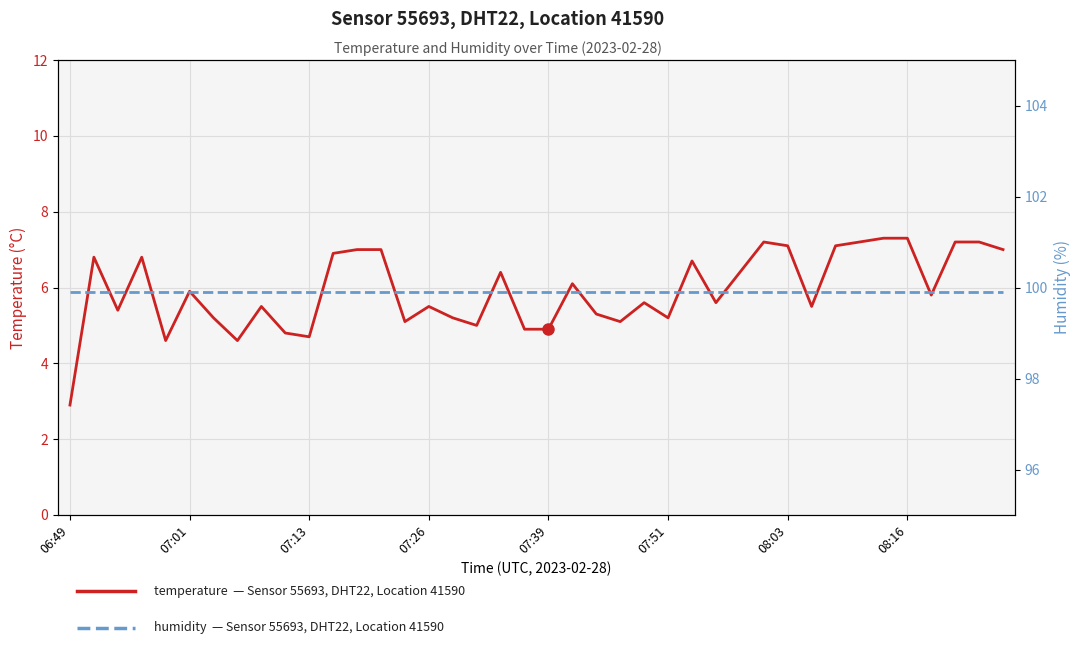

True or false: humidity and temperature intersect in this chart.

False